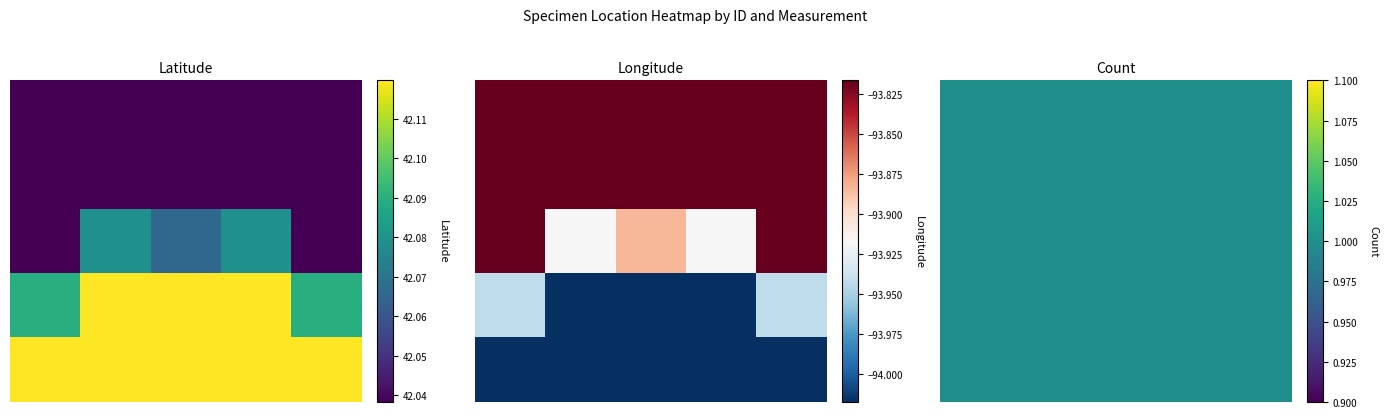

Is the value of 151610 at Longitude greater than the value of 151661 at Latitude?

No